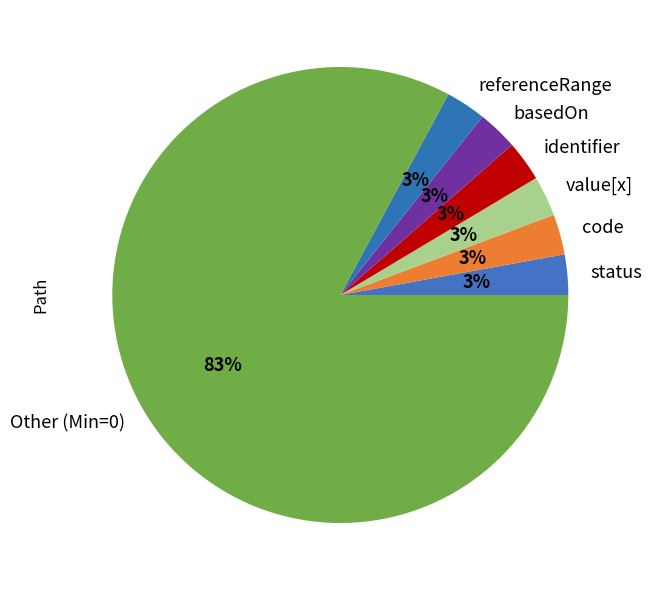

How many segments does this pie chart have?

7